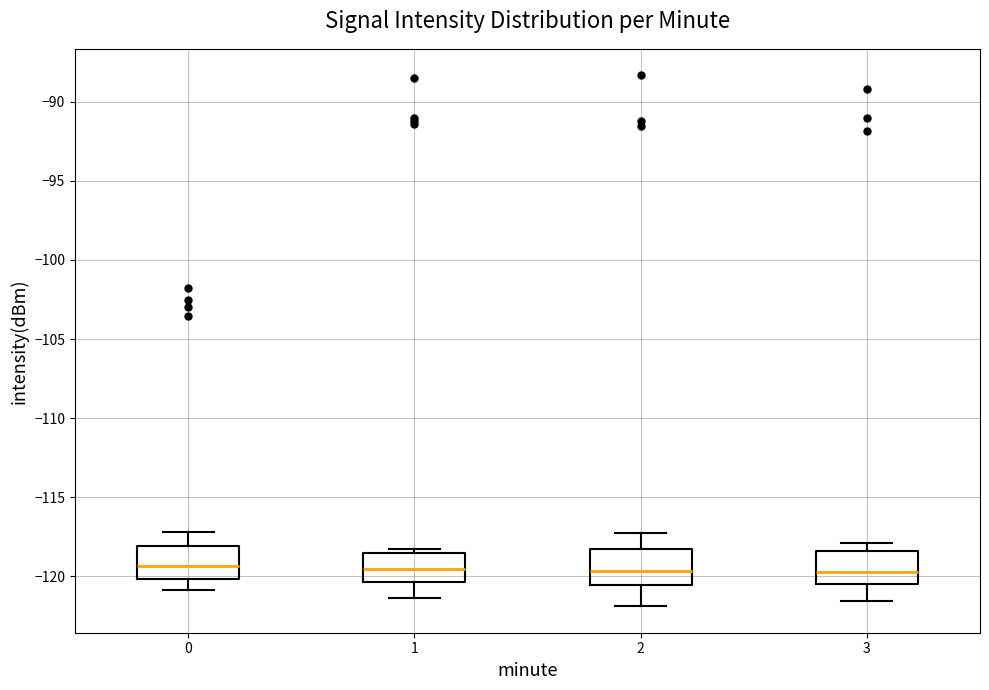

Reading left to right, transcribe this box plot: for each box, give where its median line is, the range the box spans, and where its two whiskers end, as read against the y-axis. The values are not printed on the chart, so give them approximately, as read against the axis.

0: median -119.5, box -120.0 to -118.0, whiskers -121.0 to -117.0
1: median -119.5, box -120.5 to -118.5, whiskers -121.5 to -118.0
2: median -119.5, box -120.5 to -118.5, whiskers -122.0 to -117.0
3: median -119.5, box -120.5 to -118.5, whiskers -121.5 to -118.0